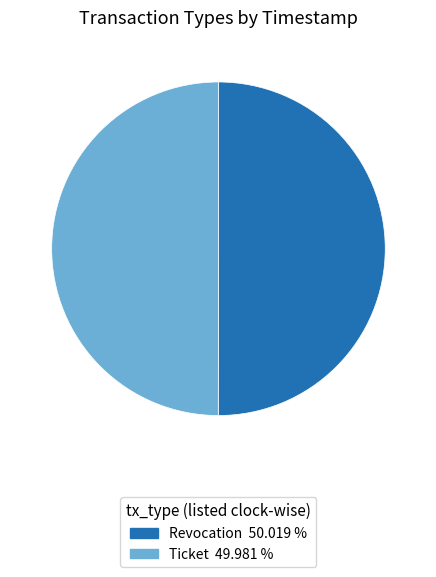

Combined, do Ticket and Revocation account for over 50%?

Yes